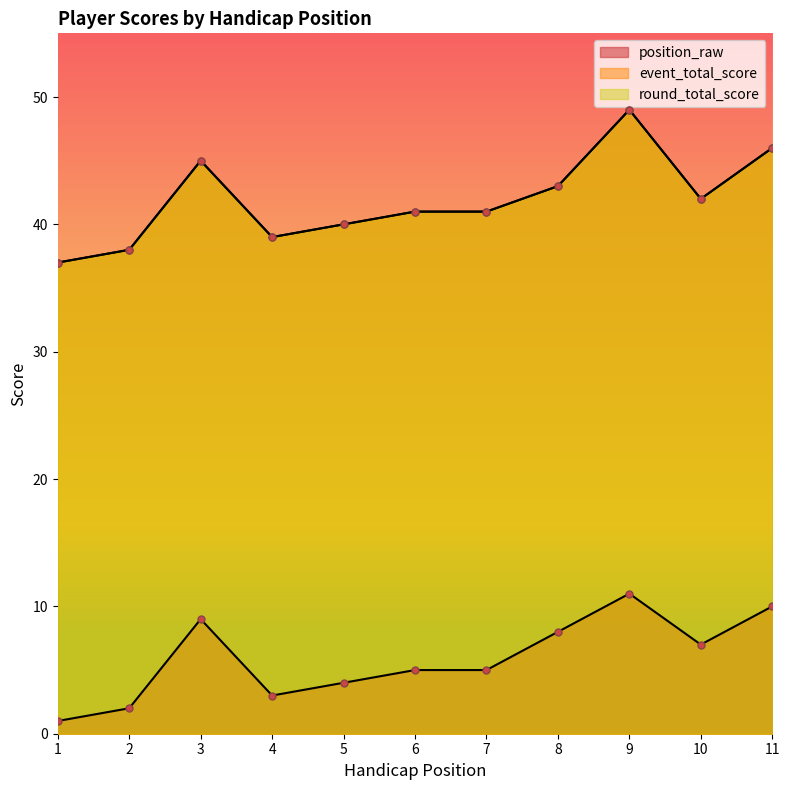

Reading right to left, transcribe all the data shown in this chart.

position_raw: 10	7	11	8	5	5	4	3	9	2	1
event_total_score: 46	42	49	43	41	41	40	39	45	38	37
round_total_score: 46	42	49	43	41	41	40	39	45	38	37